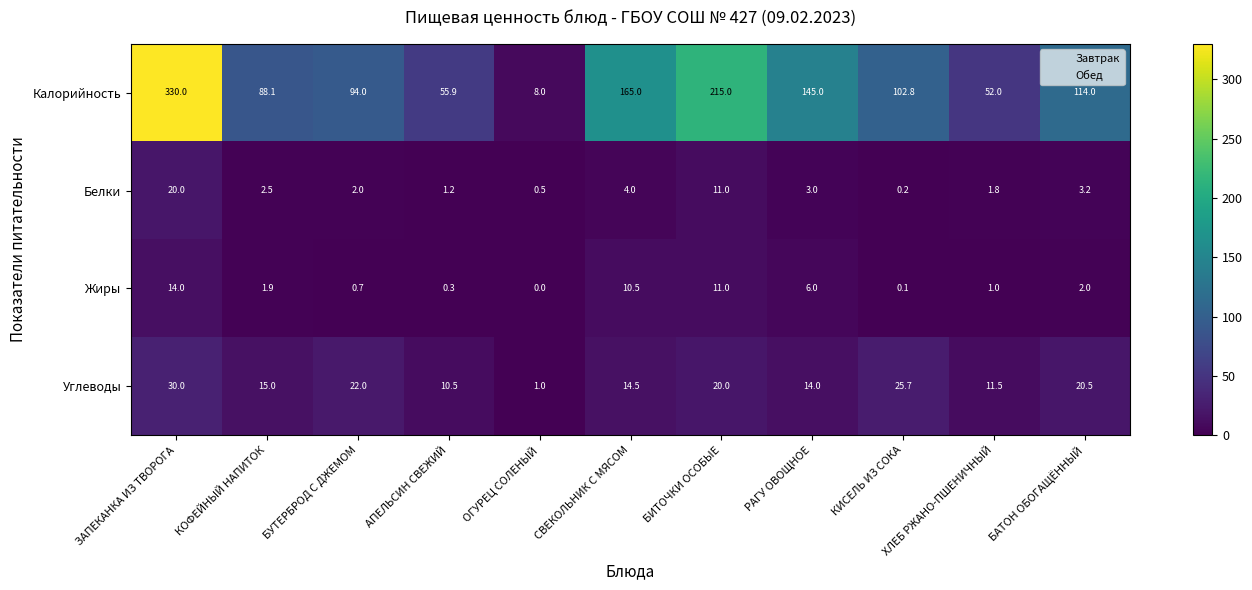

What is the sum of the Жиры values at ХЛЕБ РЖАНО-ПШЕНИЧНЫЙ and АПЕЛЬСИН СВЕЖИЙ?

1.3